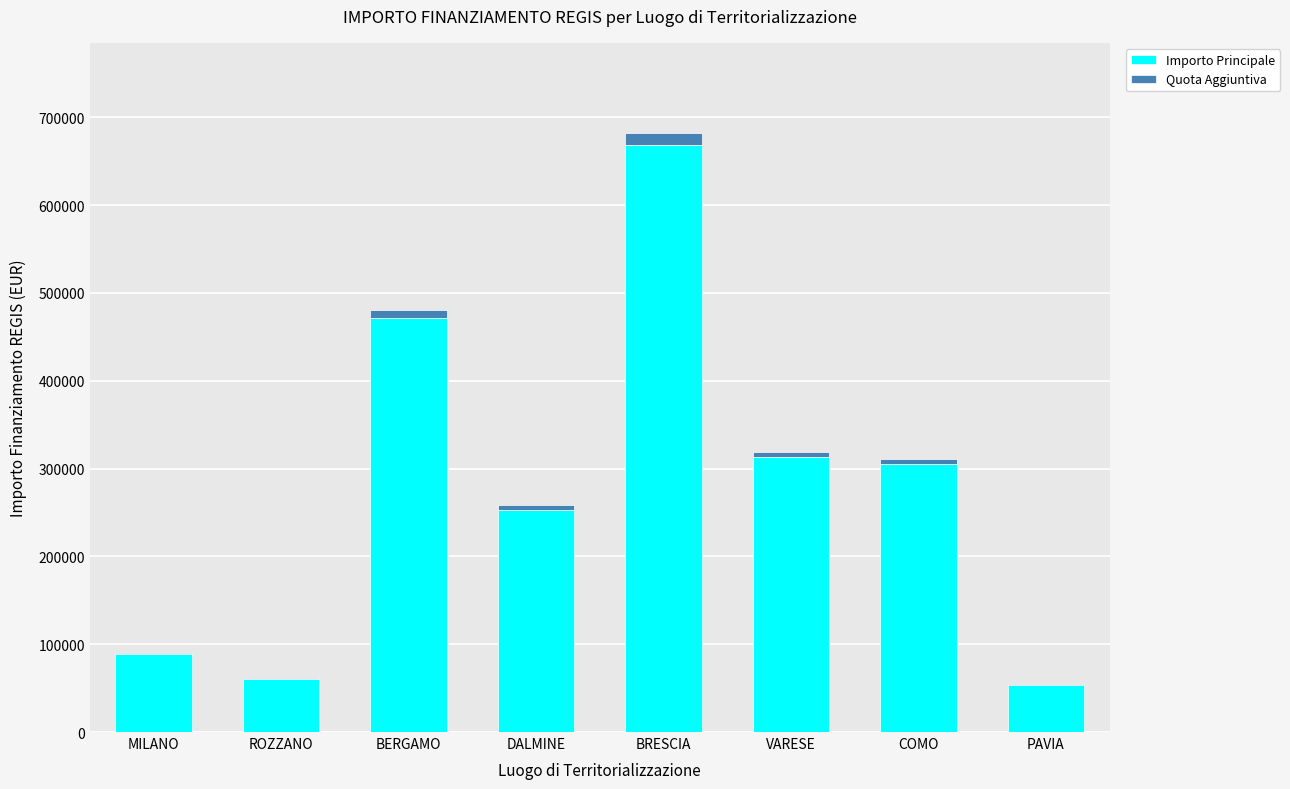

At which label does Importo Principale reach its peak?

BRESCIA